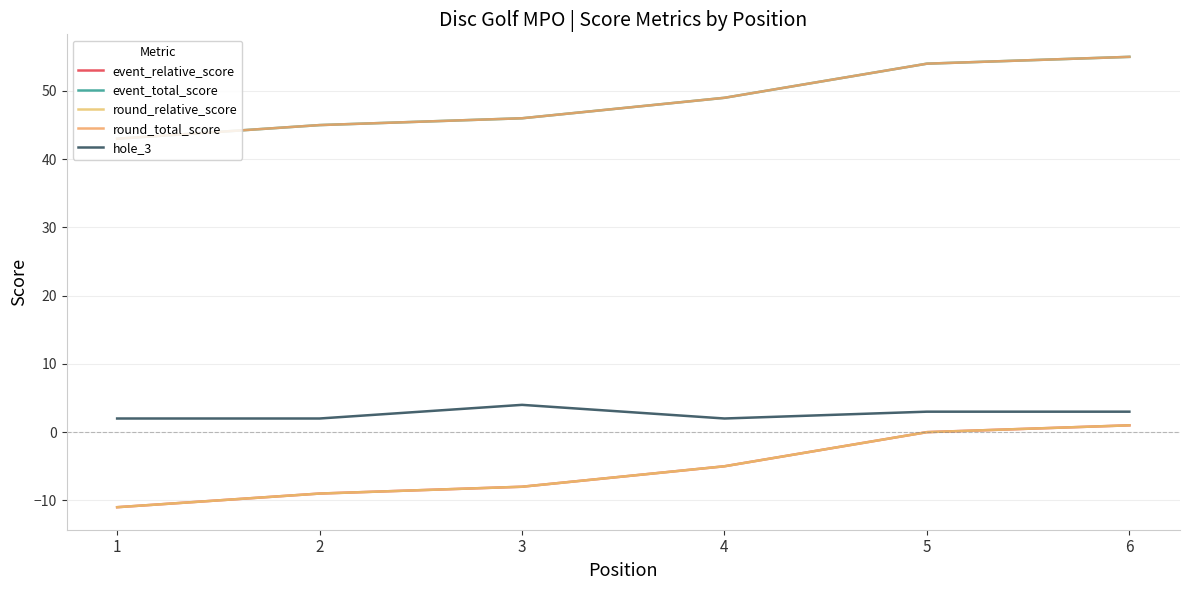

Reading left to right, list all the values displayed in this chart.

event_relative_score: 1=-11	2=-9	3=-8	4=-5	5=0	6=1
event_total_score: 1=43	2=45	3=46	4=49	5=54	6=55
round_relative_score: 1=-11	2=-9	3=-8	4=-5	5=0	6=1
round_total_score: 1=43	2=45	3=46	4=49	5=54	6=55
hole_3: 1=2	2=2	3=4	4=2	5=3	6=3